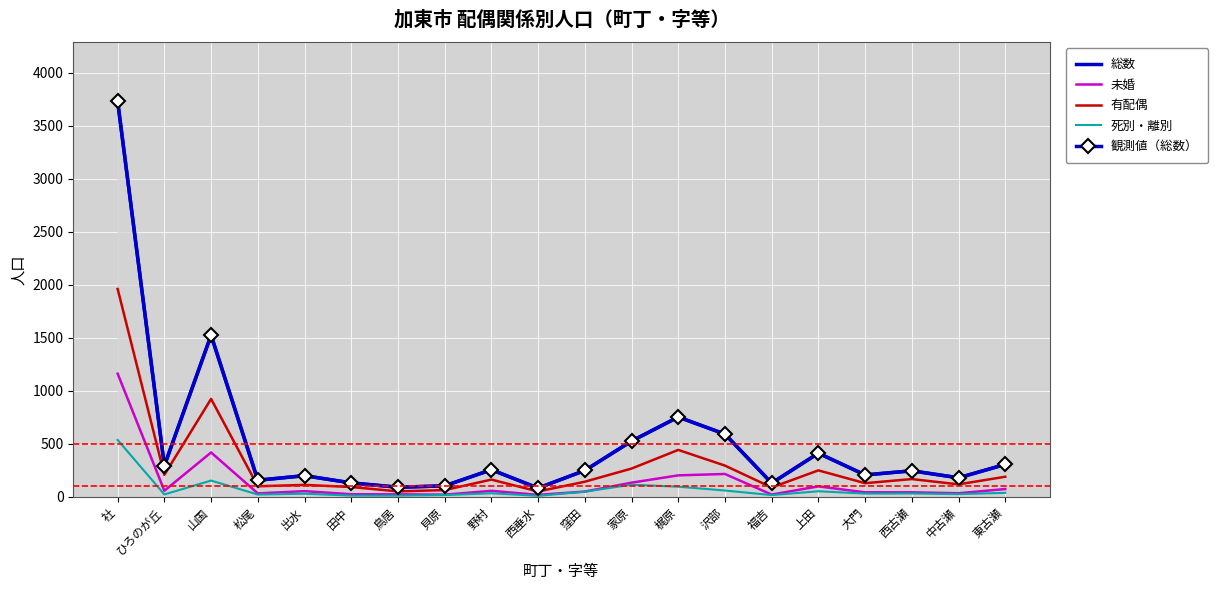

What is the total value across all series at 窪田?

745